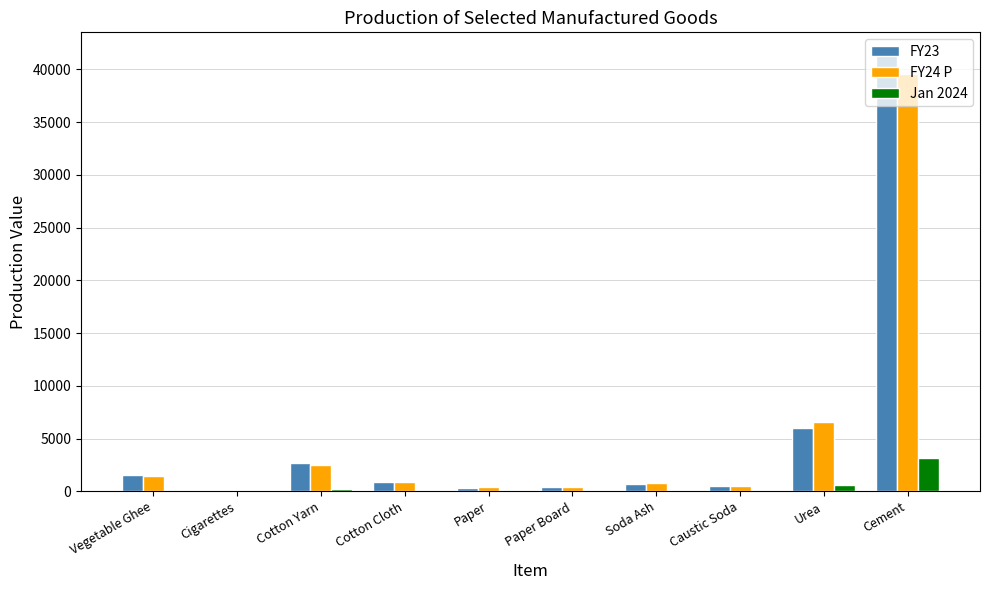

What is the approximate value of Jan 2024 at Urea?

600.0